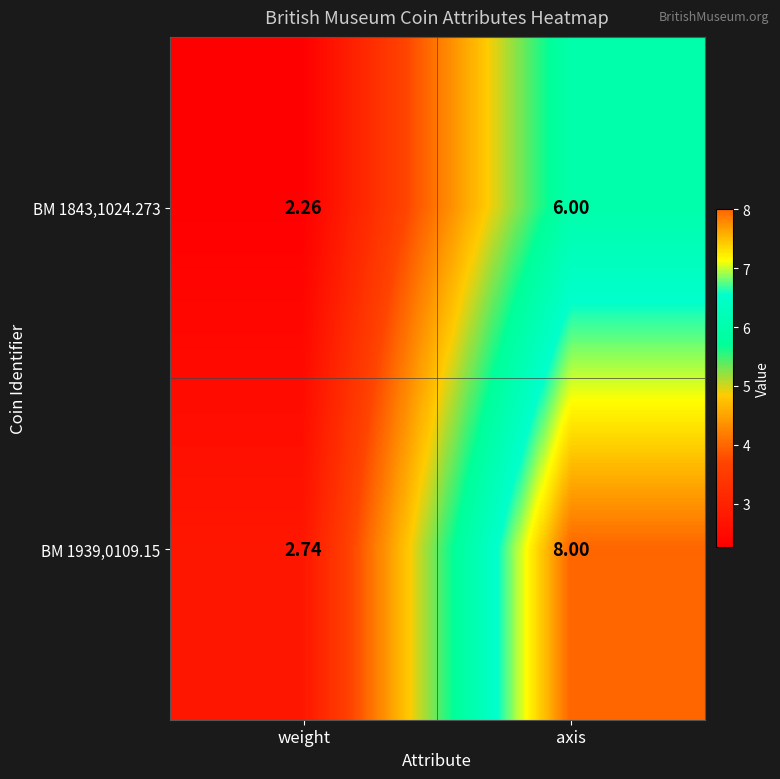

Which series has the largest total across all categories?

BM 1939,0109.15